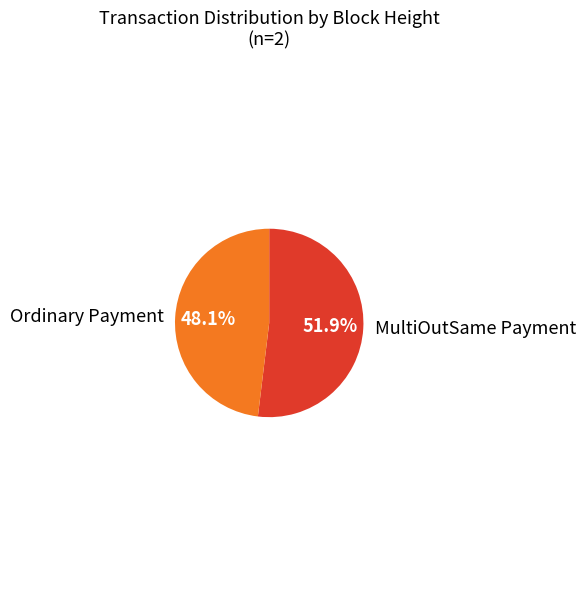

Combined, what portion of the pie is Ordinary Payment and MultiOutSame Payment?

100.0%